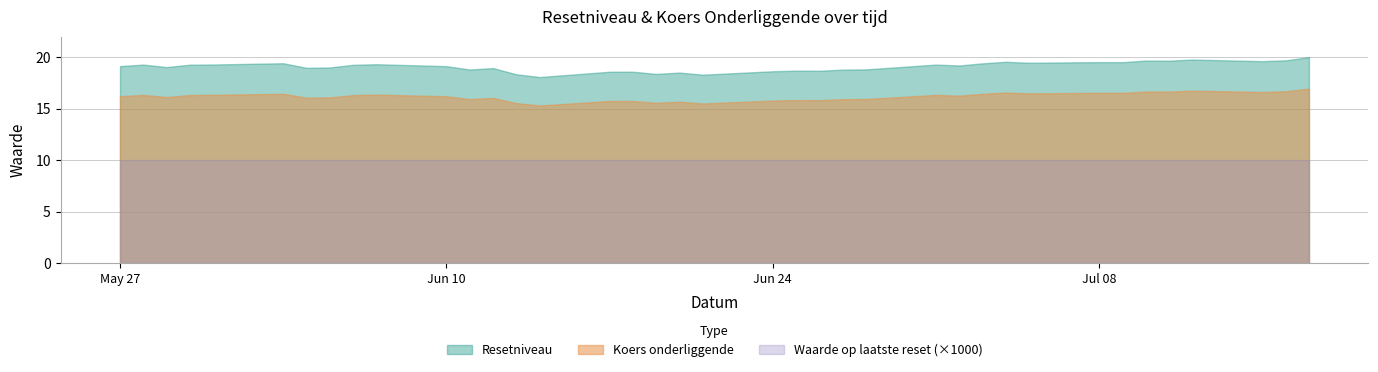

Which series has the largest range (max minus min)?

Resetniveau